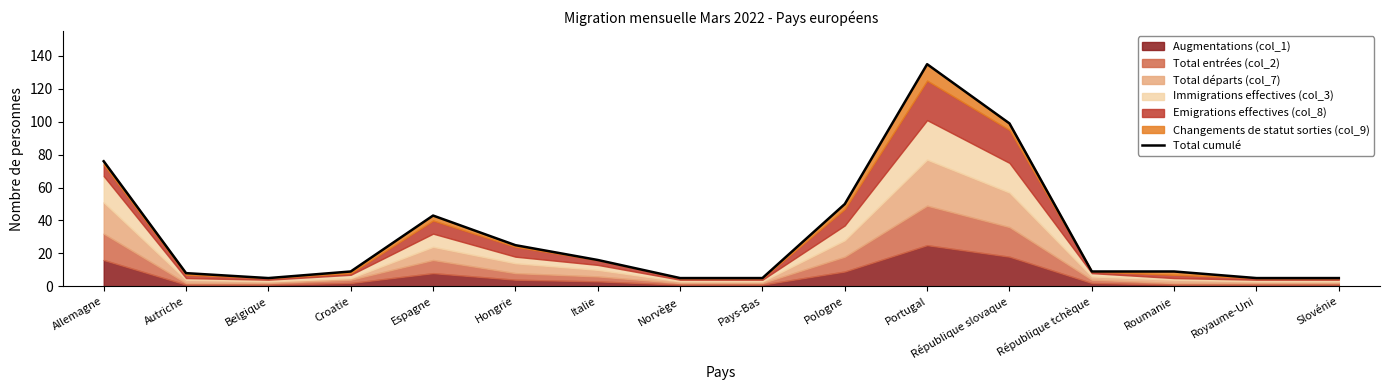

Count the number of values greater than 9.

7